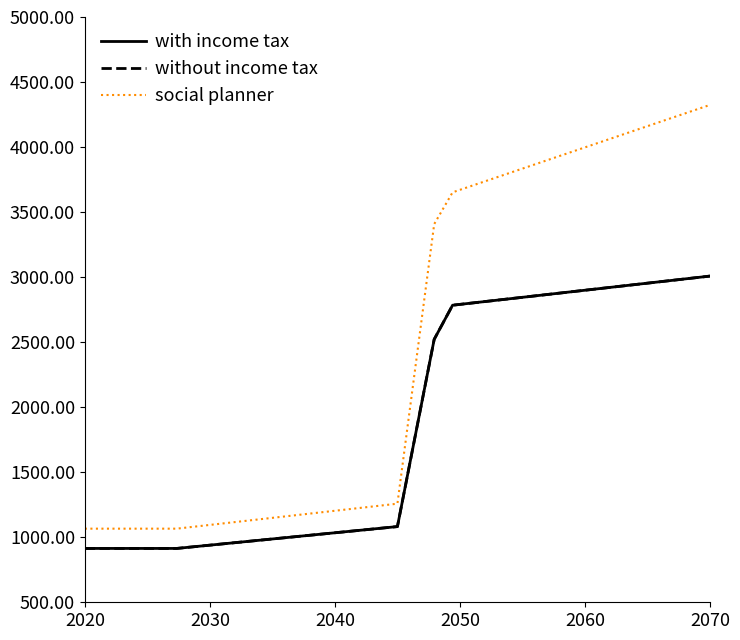

Which series has the largest total across all categories?

social planner